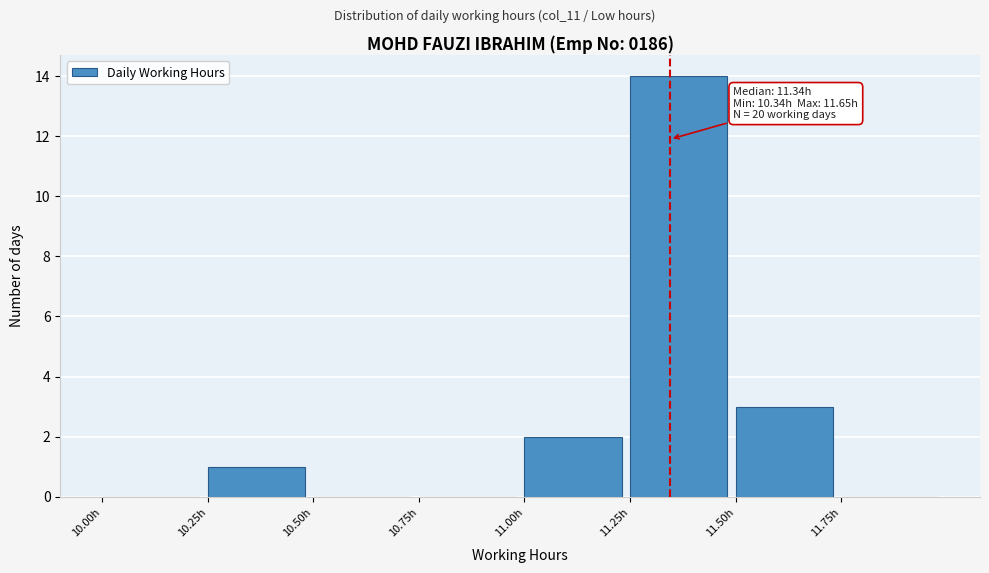

Over which range of the x-axis is the bar tallest?

11.25 to 11.50